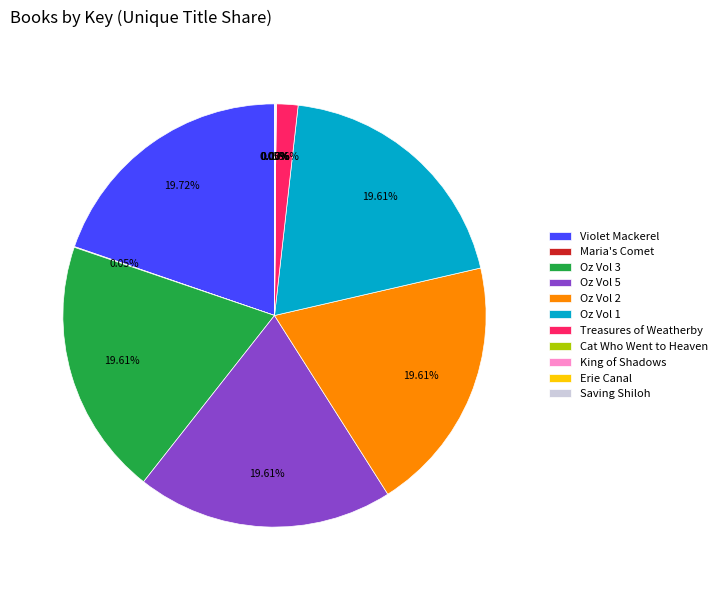

Does Oz Vol 2 account for over 50% of the chart?

No